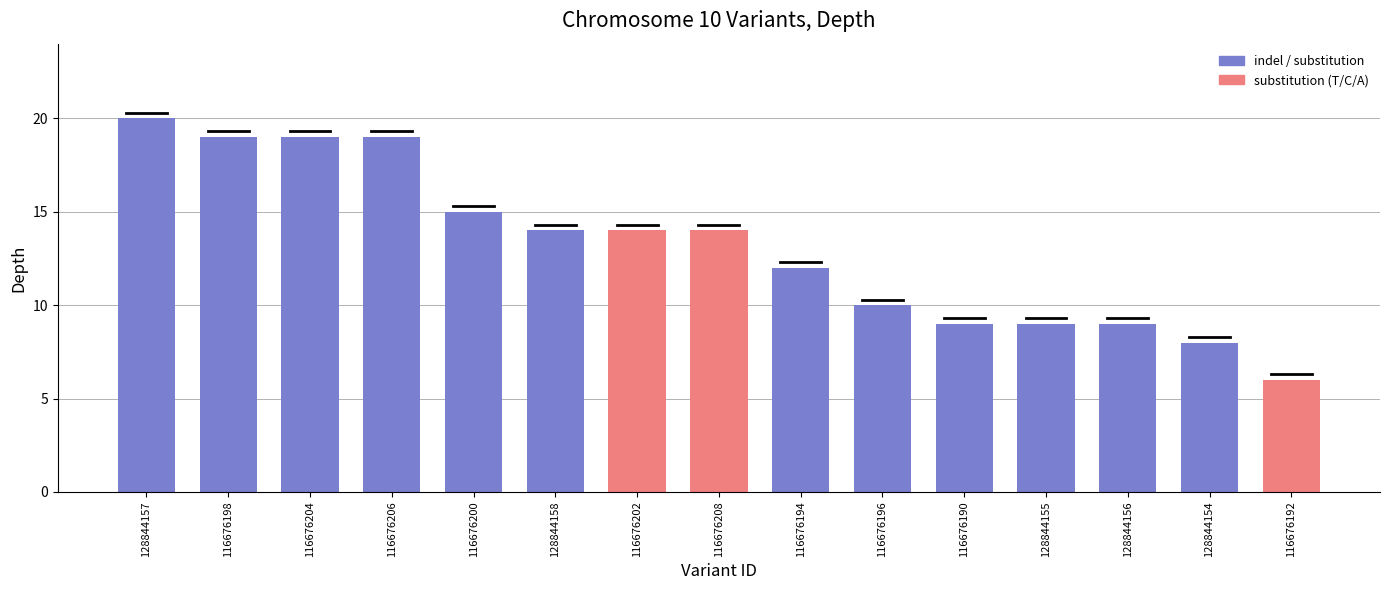

How many bars are there in total?

15